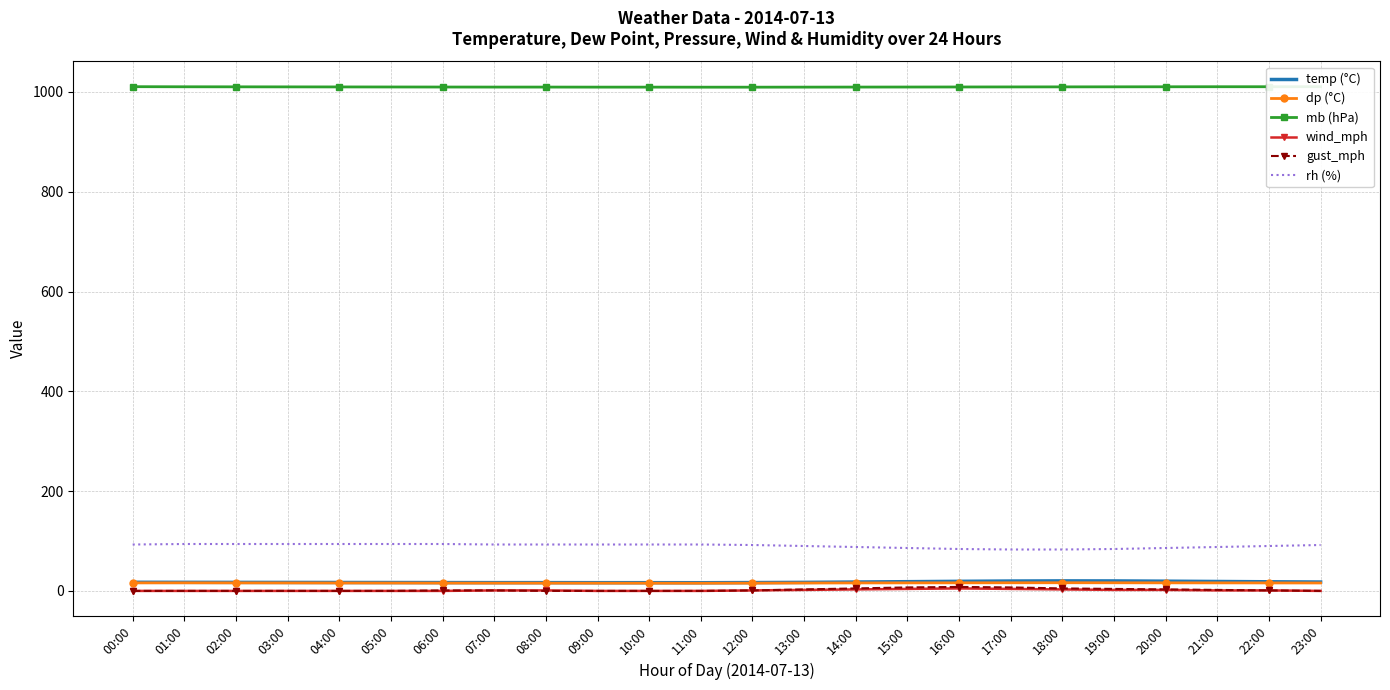

What is the difference between the dp (°C) values at 10:00 and 23:00?

0.4